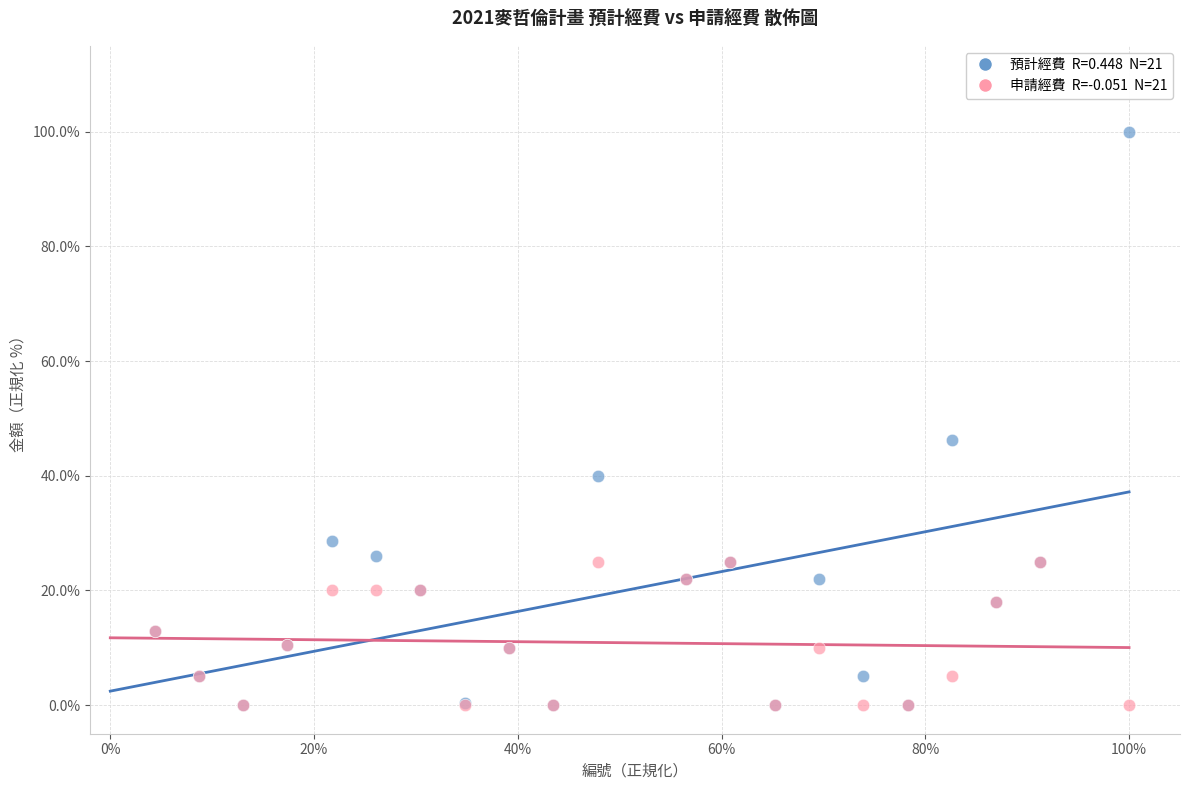

Across all series, what Y value is closest to 50?

46.2